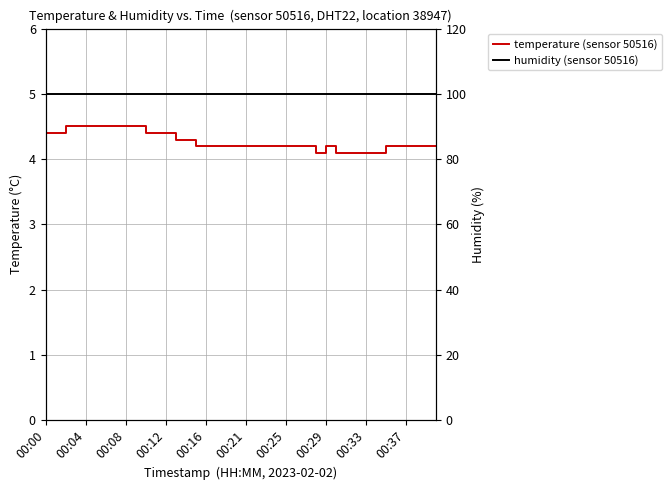

Count the number of categories in the chart.

40